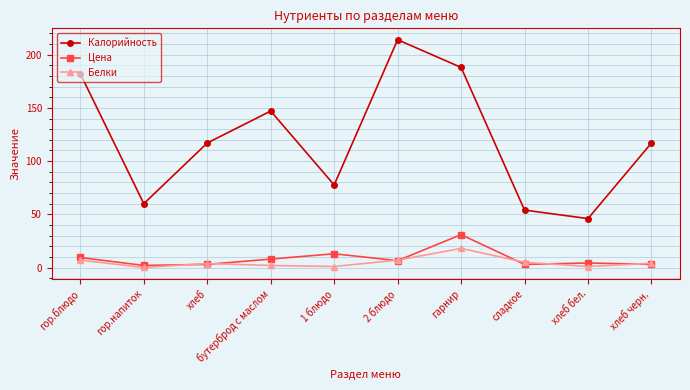

The Калорийность series shows 46.0 at хлеб бел.. True or false?

True